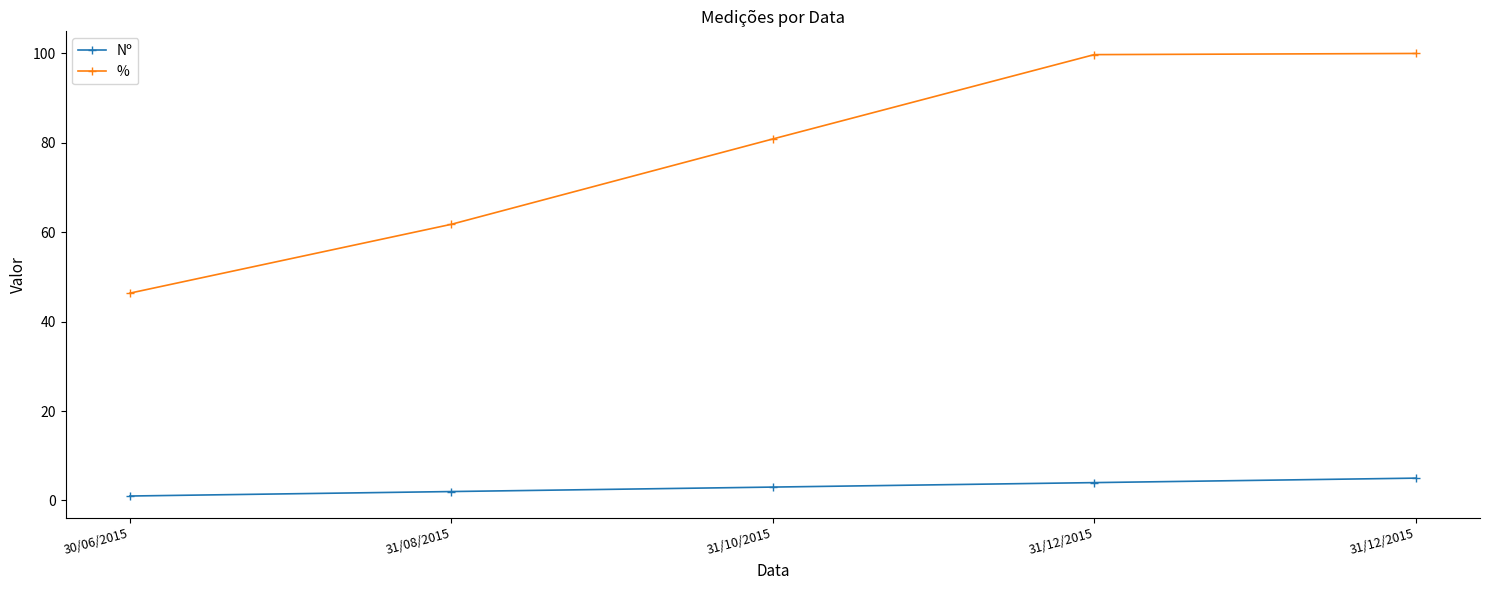

How many series are shown in this chart?

2